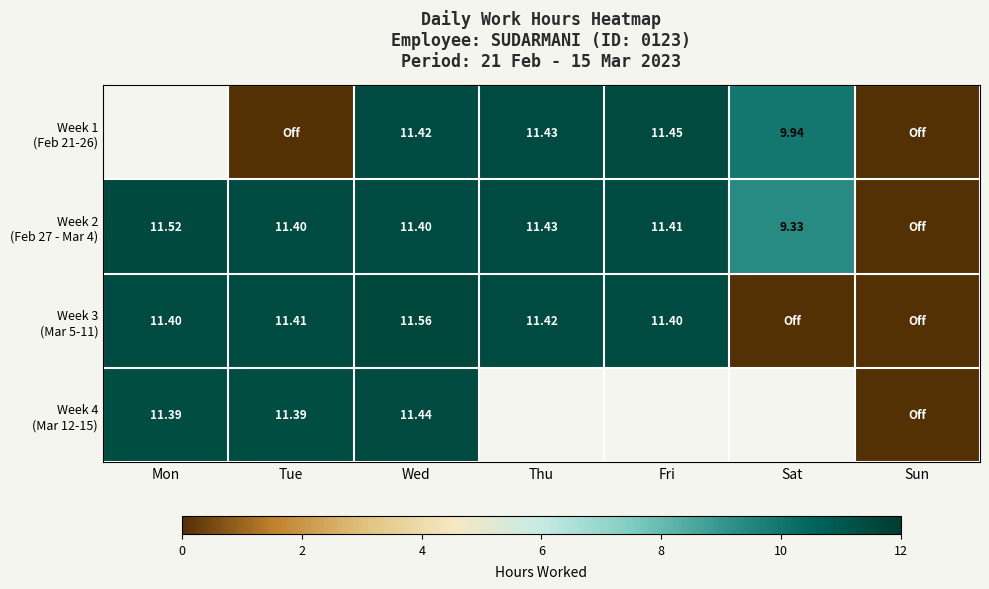

Is the value of Week 2 (Feb 27 - Mar 4) at Fri greater than the value of Week 1 (Feb 21-26) at Mon?

No